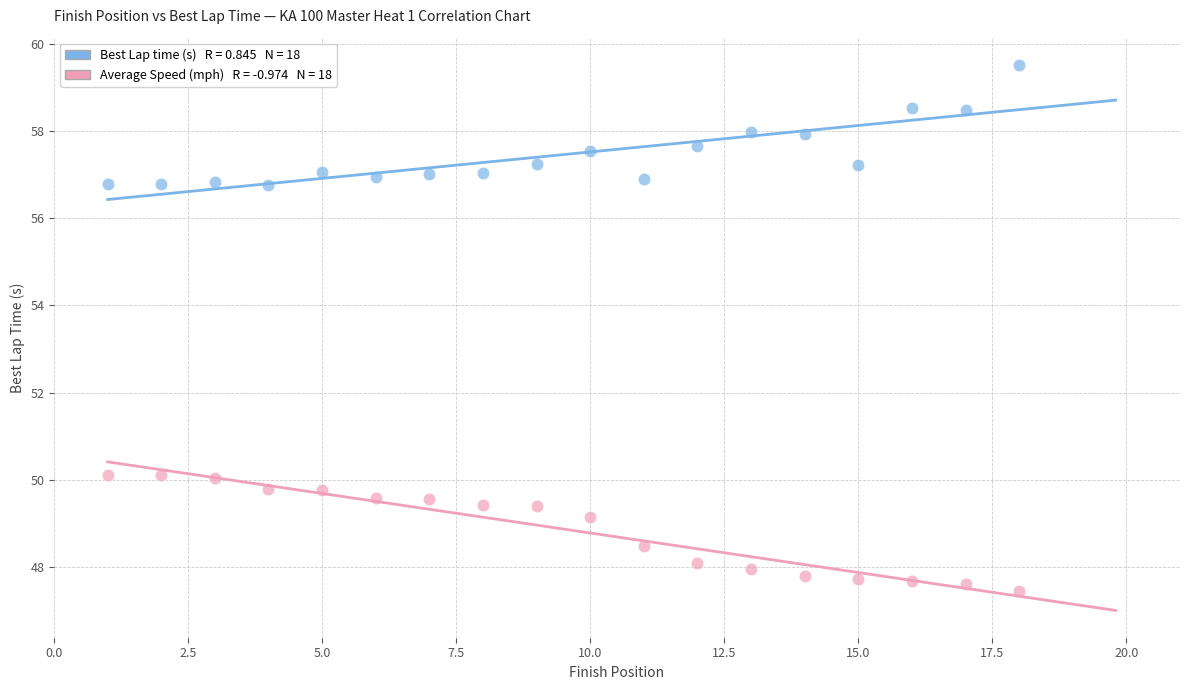

Across all data points, what is the range of X values (max minus min)?

17.0